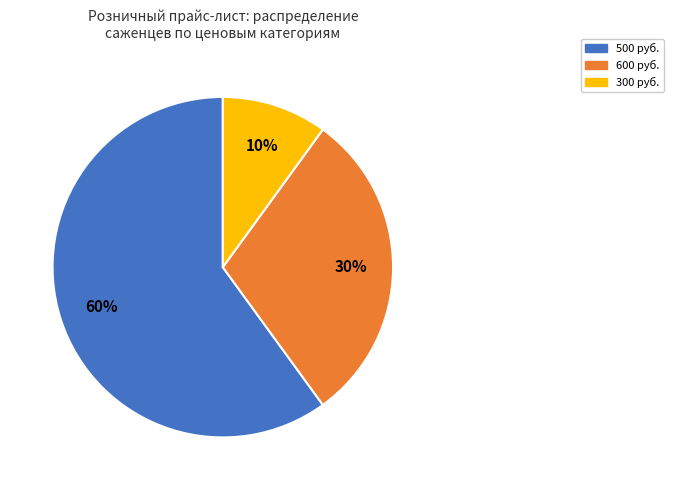

To the nearest percent, what is the average slice percentage?

33%